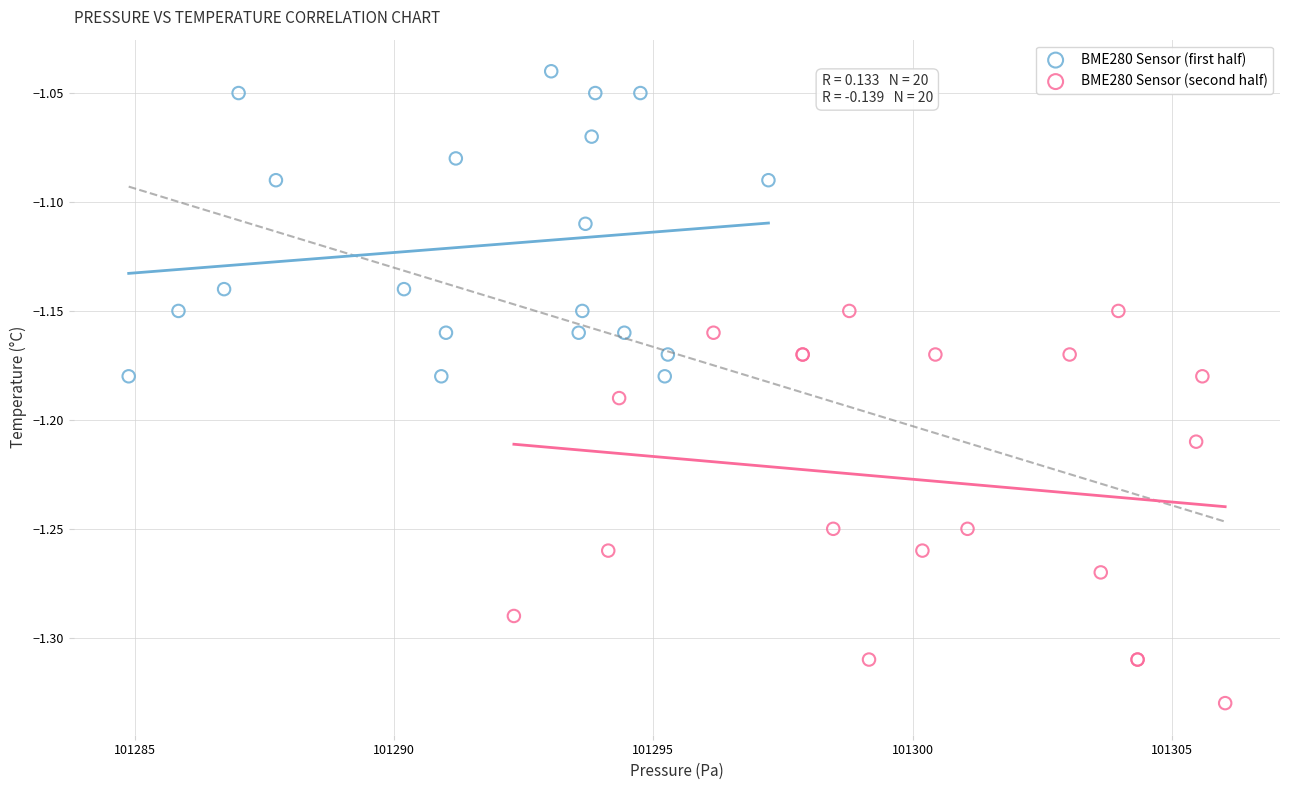

Which series has the widest spread of Y values?

BME280 Sensor (second half)